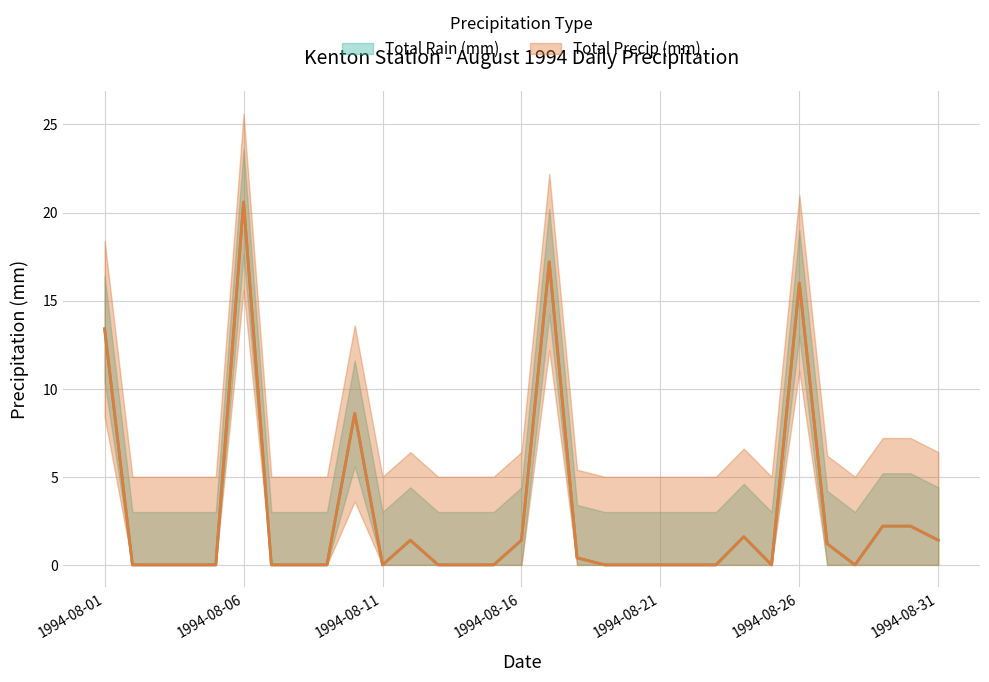

How many interior local peaks does the Total Rain (mm) series have?

6